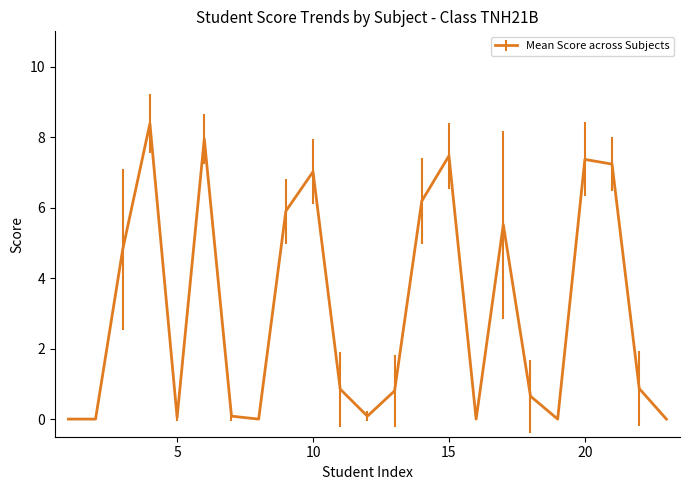

What is the difference between the maximum and minimum values?

8.4